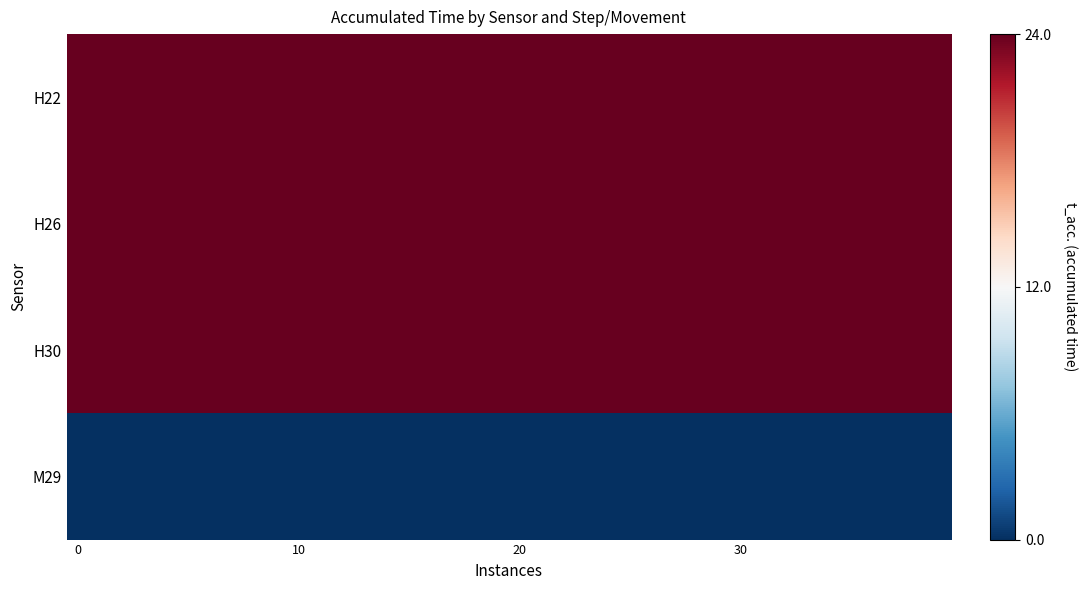

Which series has the largest total across all categories?

H22